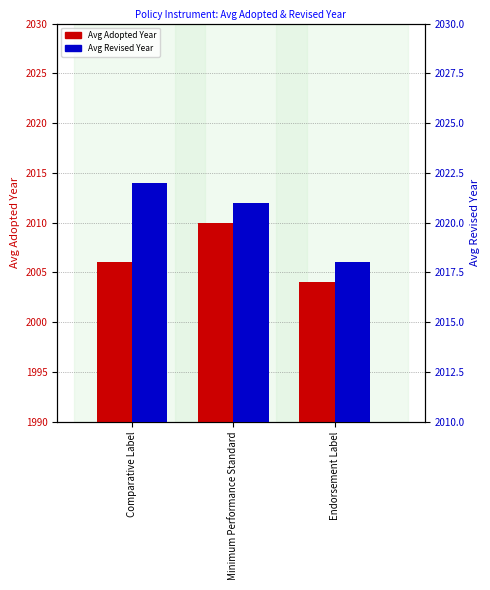

Is the value of Avg Revised at Minimum Performance Standard greater than the value of Avg Adopted at Comparative Label?

Yes